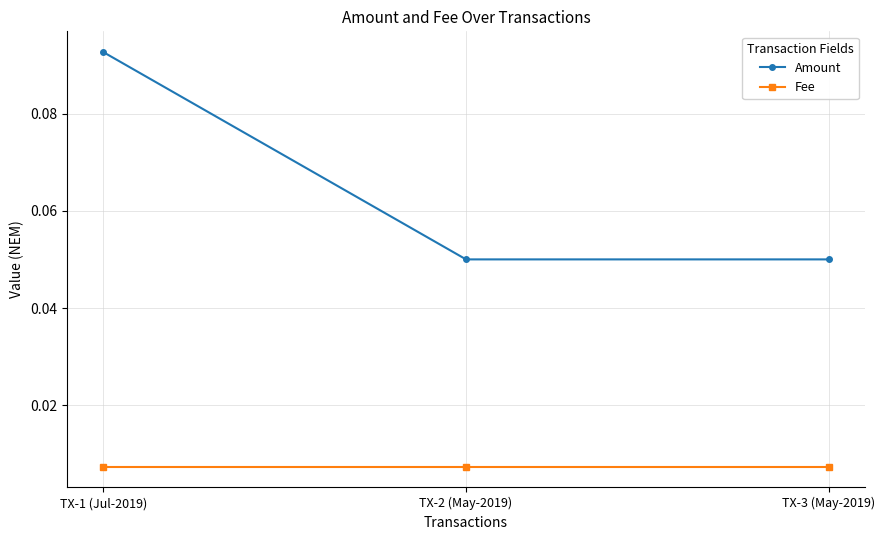

What position from the right is TX-2 (May-2019)?

2